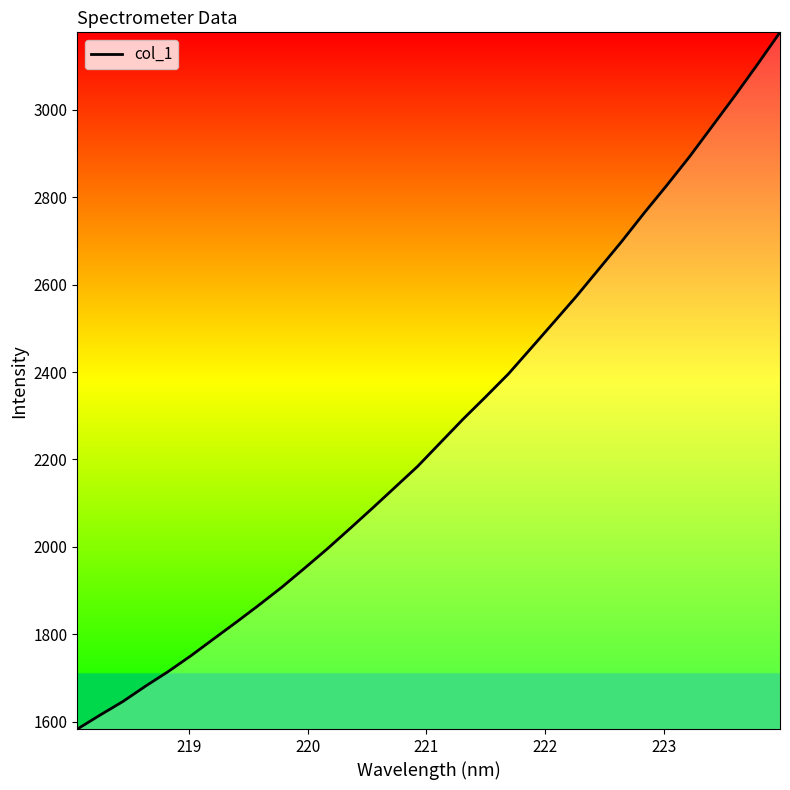

What is the minimum value shown in the chart?

1583.1